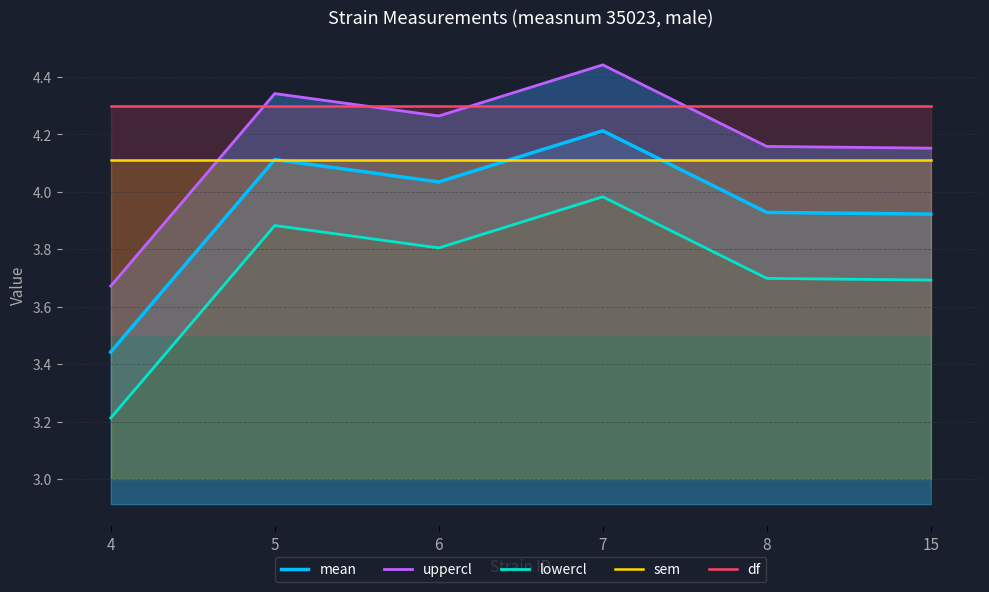

Where is mean nearest to the value 3?

4